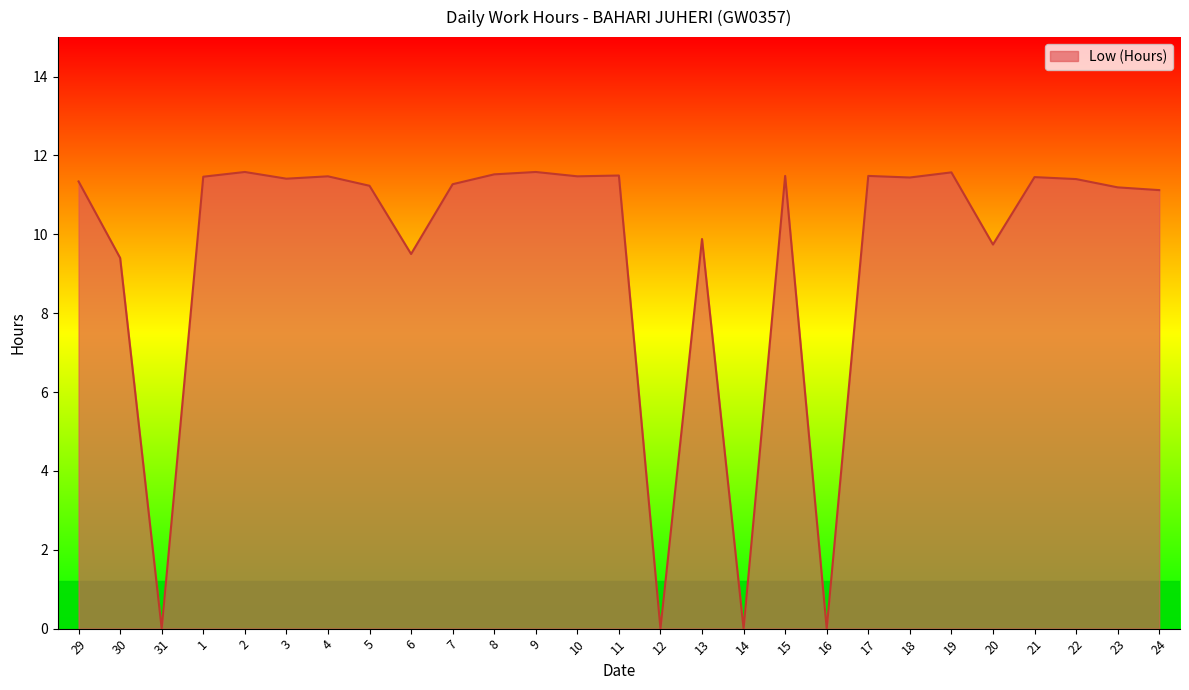

What is the greatest value displayed?

11.6